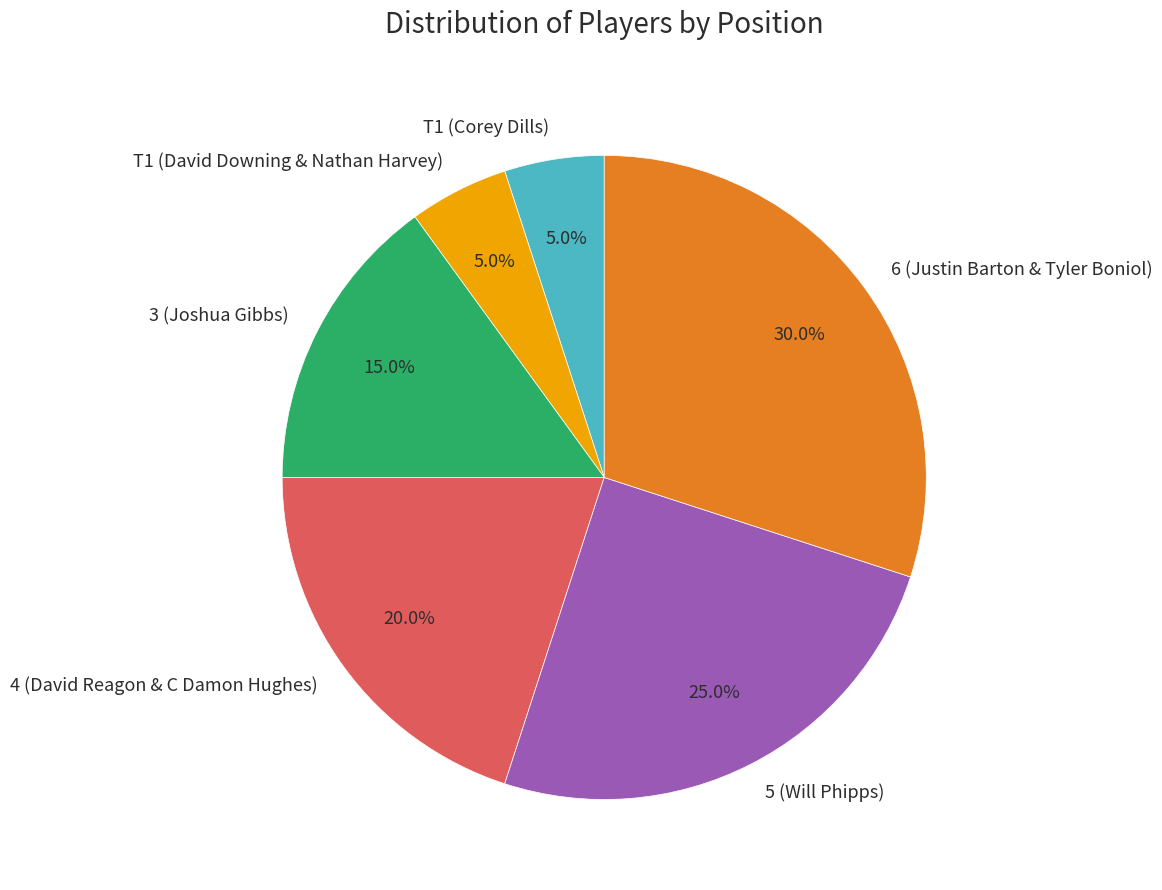

Does 4 (David Reagon & C Damon Hughes) represent more than half of the total?

No